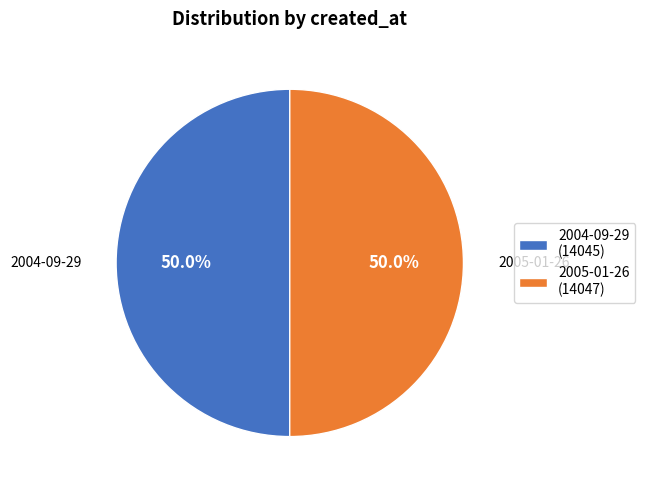

What percentage do 2004-09-29 and 2005-01-26 together represent?

100.0%